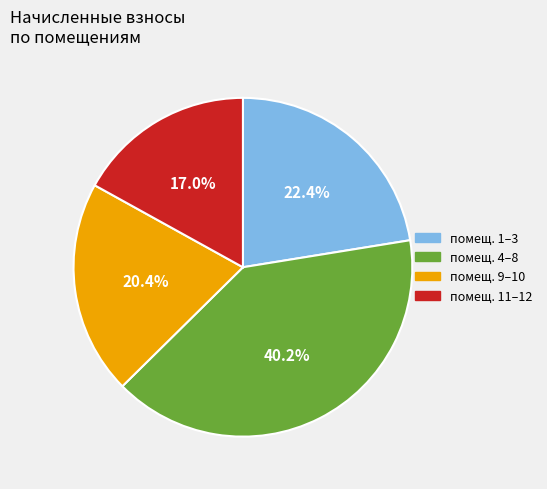

Does any single category account for the majority?

No